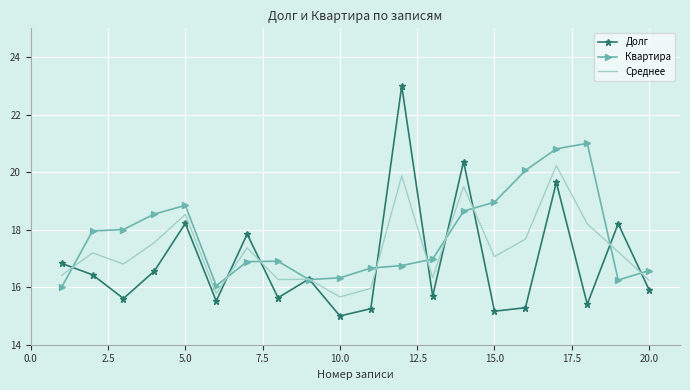

List the series in order of their peak value, highest first.

Долг, Квартира, Среднее